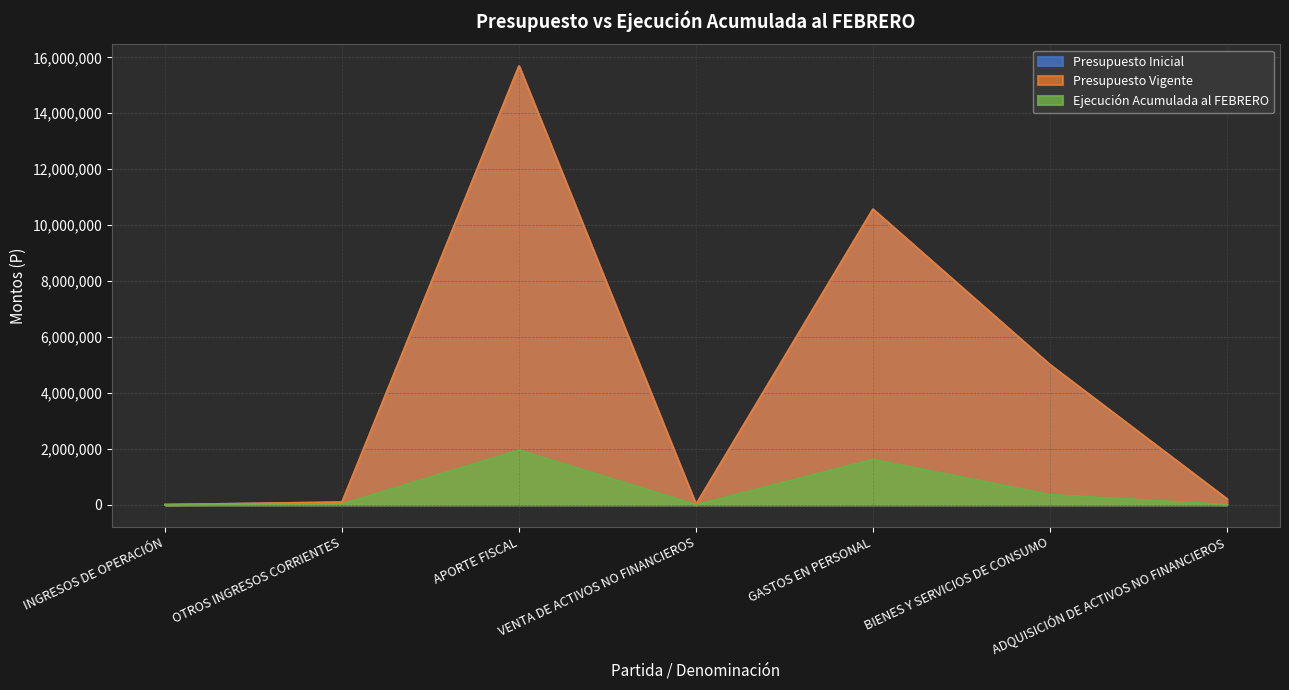

What is the difference between the maximum and minimum values in the Presupuesto Vigente series?

15680208